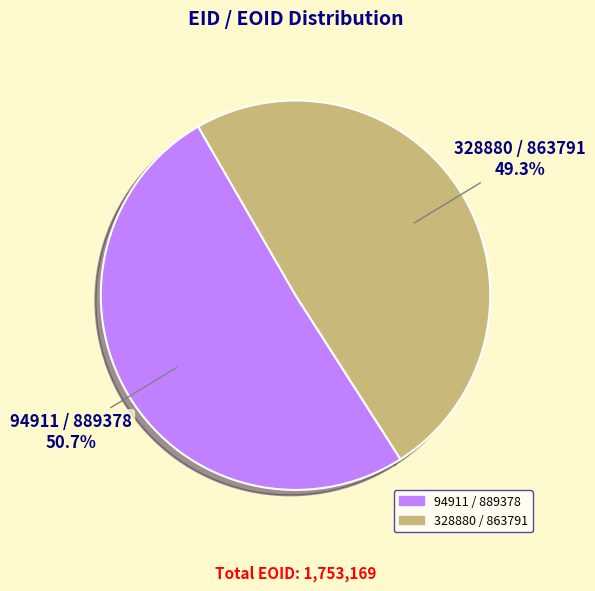

Which category has the smallest portion of the pie?

328880 / 863791